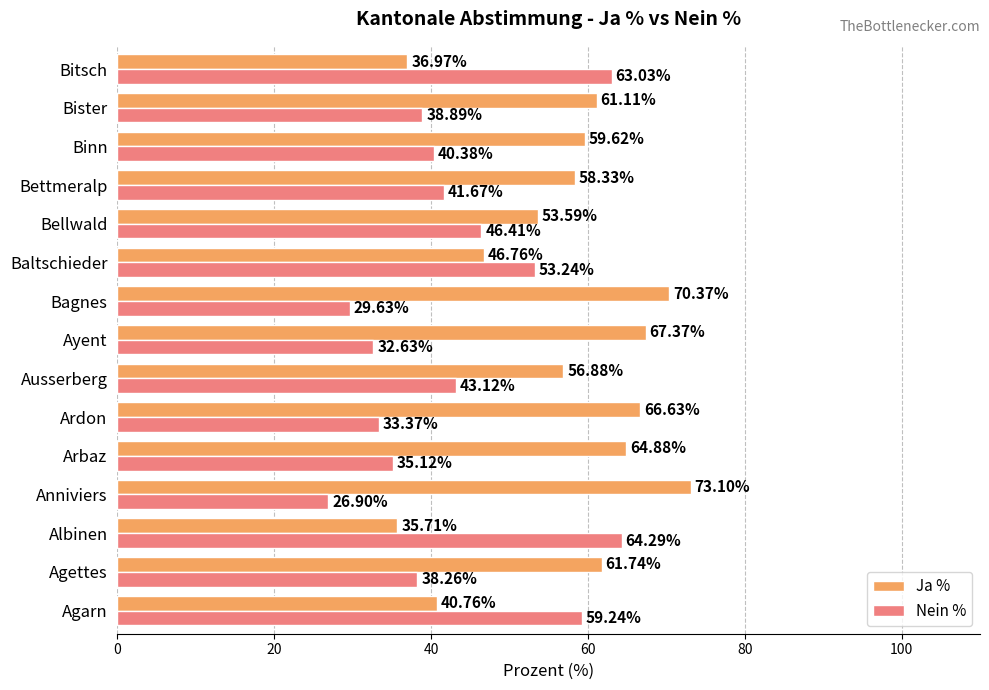

Which category has the lowest value across all series?

Anniviers